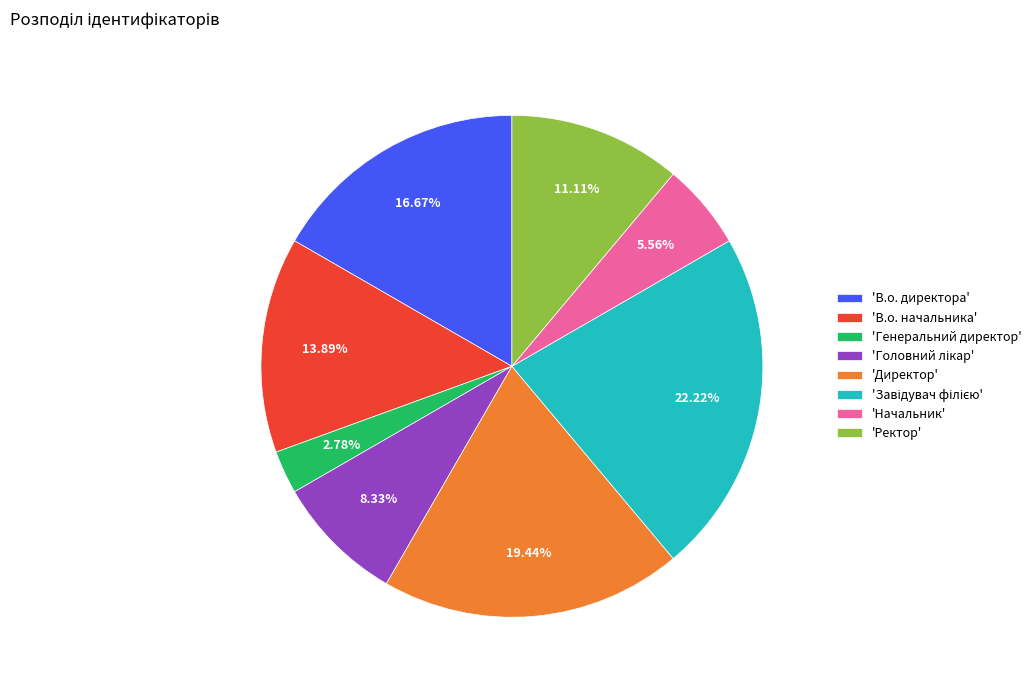

Between 'Ректор' and 'В.о. директора', which is larger?

'В.о. директора'